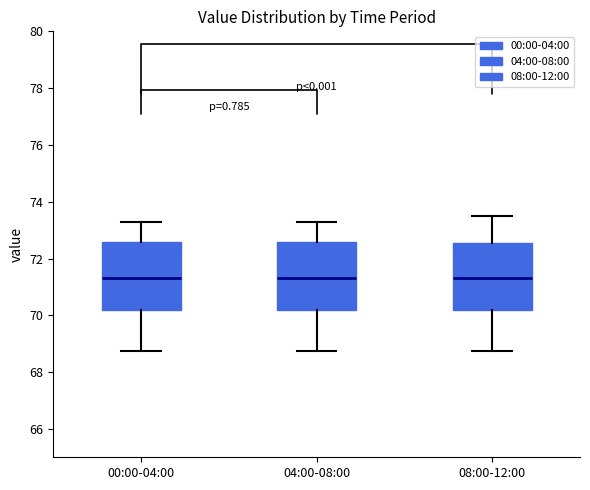

Reading left to right, transcribe this box plot: for each box, give where its median line is, the range the box spans, and where its two whiskers end, as read against the y-axis. The values are not printed on the chart, so give them approximately, as read against the axis.

00:00-04:00: median 71.4, box 70.2 to 72.6, whiskers 68.8 to 73.2
04:00-08:00: median 71.4, box 70.2 to 72.6, whiskers 68.8 to 73.2
08:00-12:00: median 71.4, box 70.2 to 72.6, whiskers 68.8 to 73.6